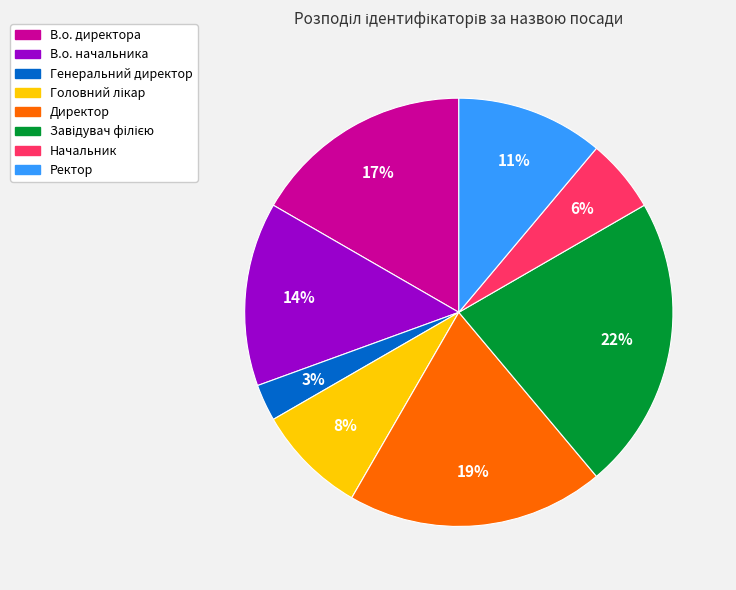

Between В.о. директора and Директор, which is larger?

Директор